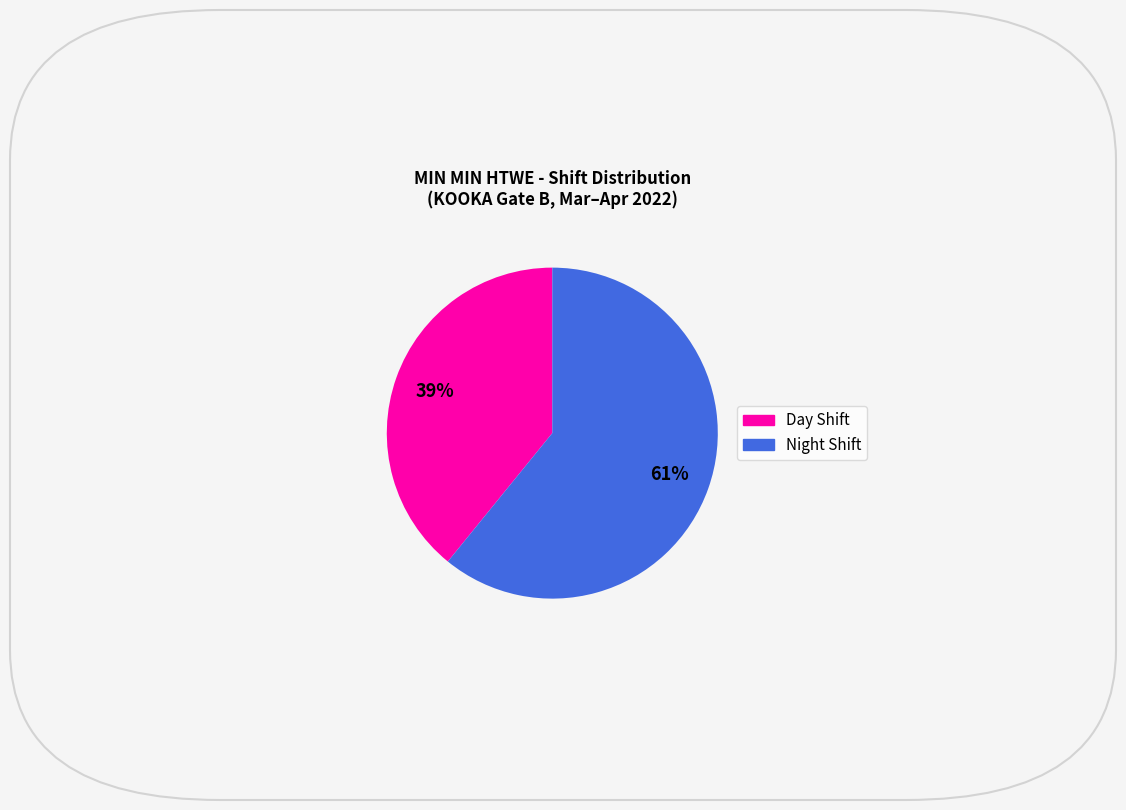

To the nearest percent, what is the average slice percentage?

50%